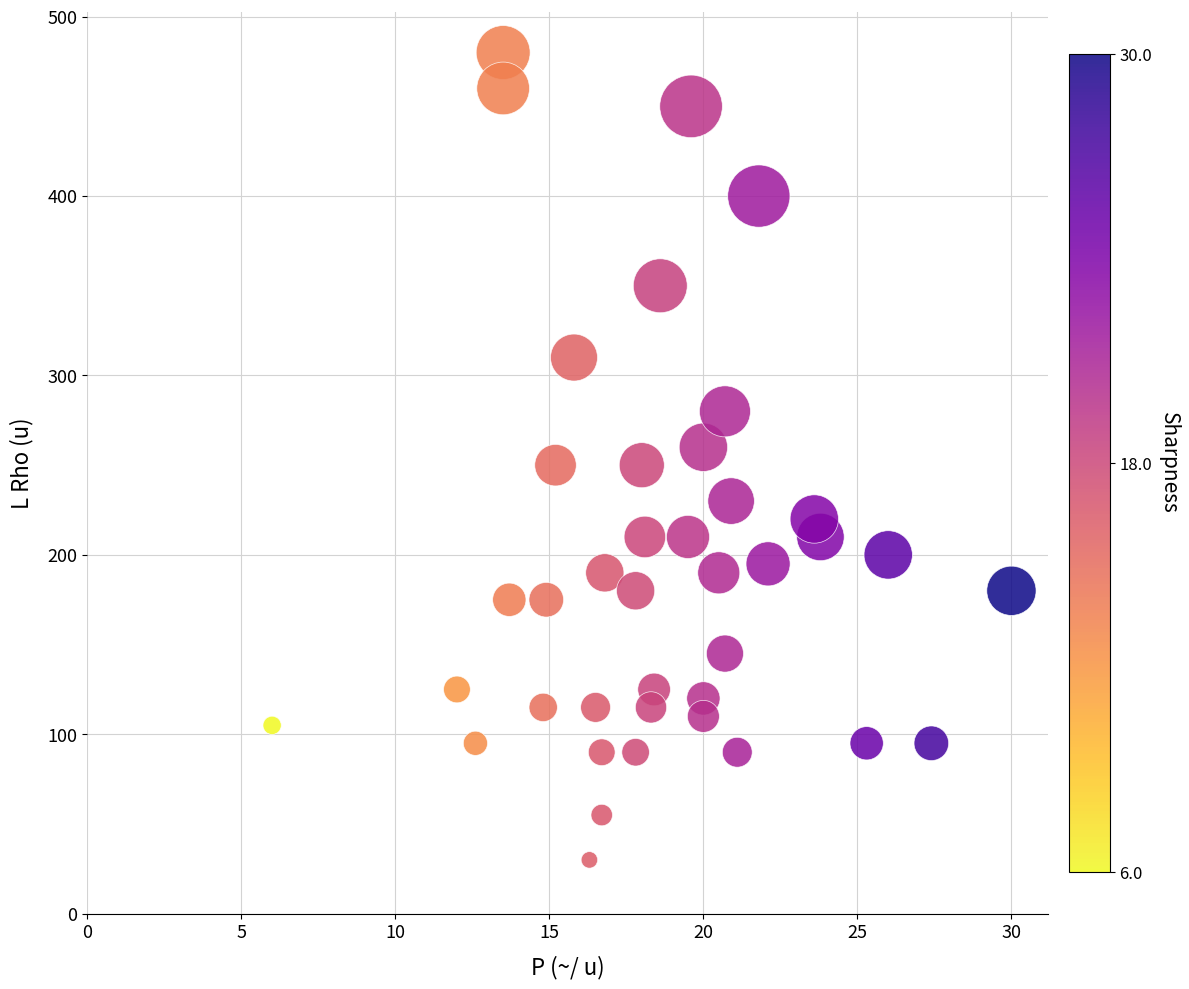

What is the range of Y values (max minus min)?

450